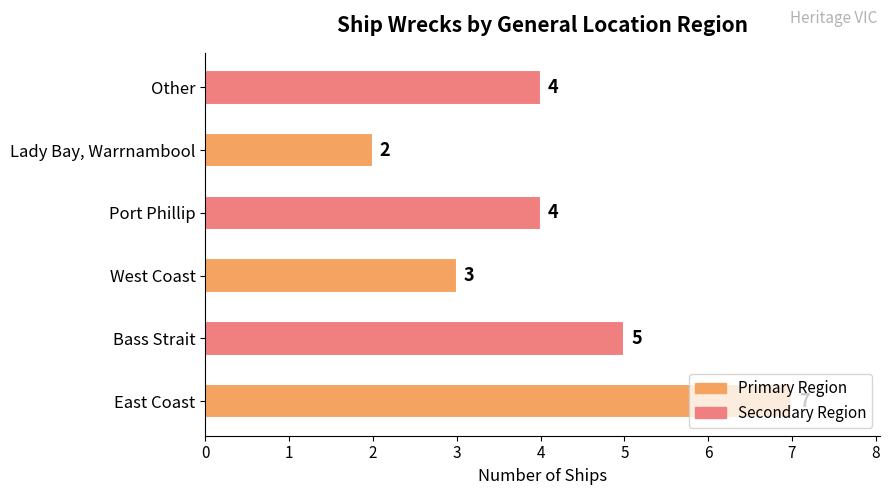

Read the value at West Coast.

3